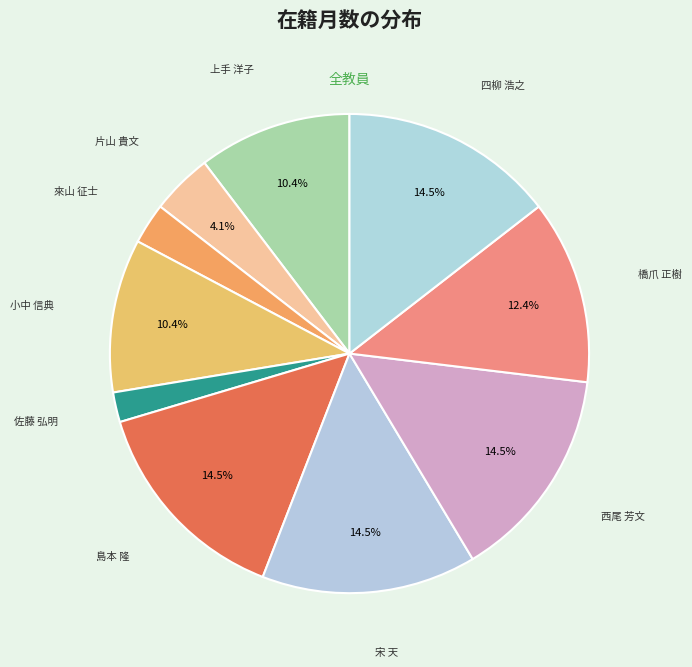

Count the number of slices in the pie.

10